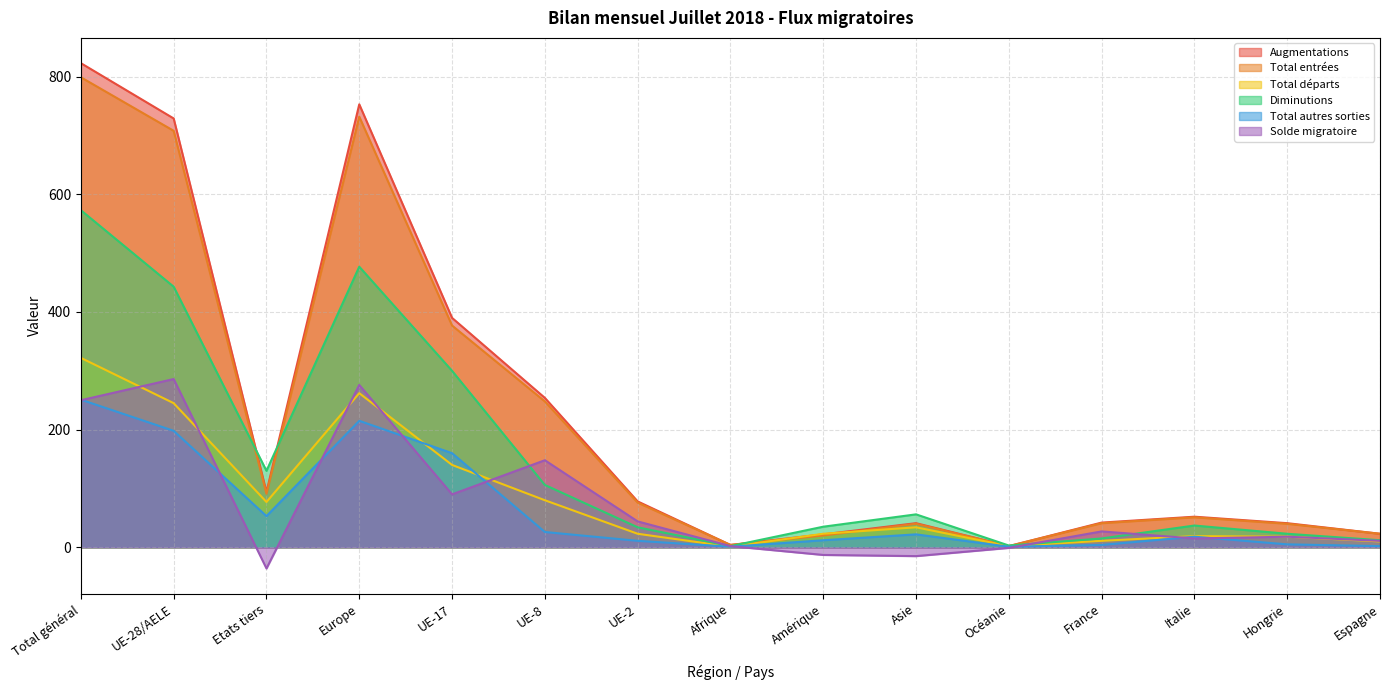

In Total autres sorties, how many points are lower than both neighbors (excluding endpoints)?

3